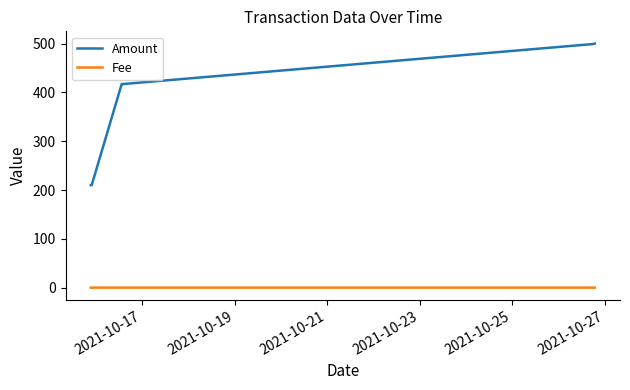

Which series has the largest range (max minus min)?

Amount